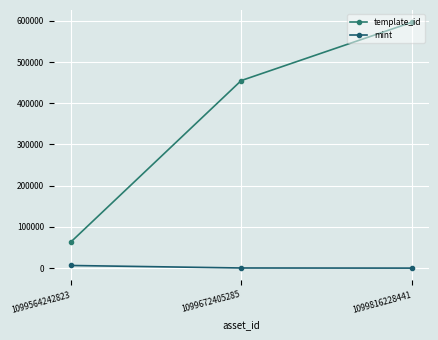

Rank the series by their maximum value, from lowest to highest.

mint, template_id